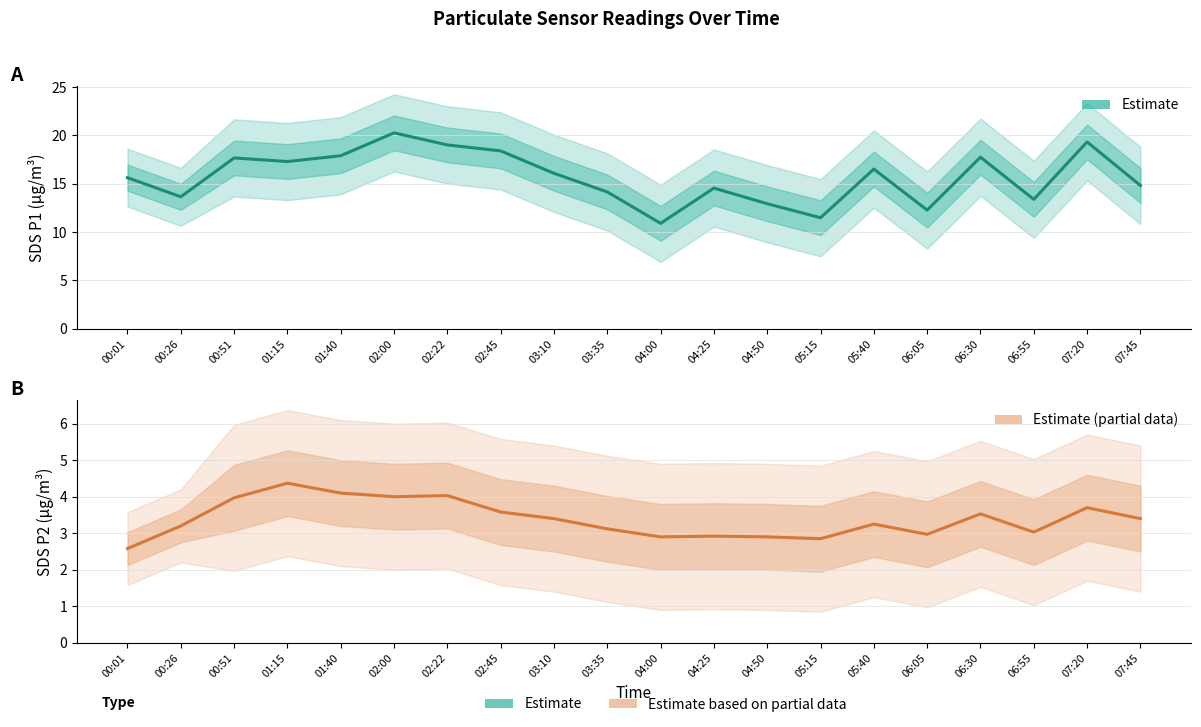

Which series has the largest total across all categories?

SDS_P1 (Estimate)